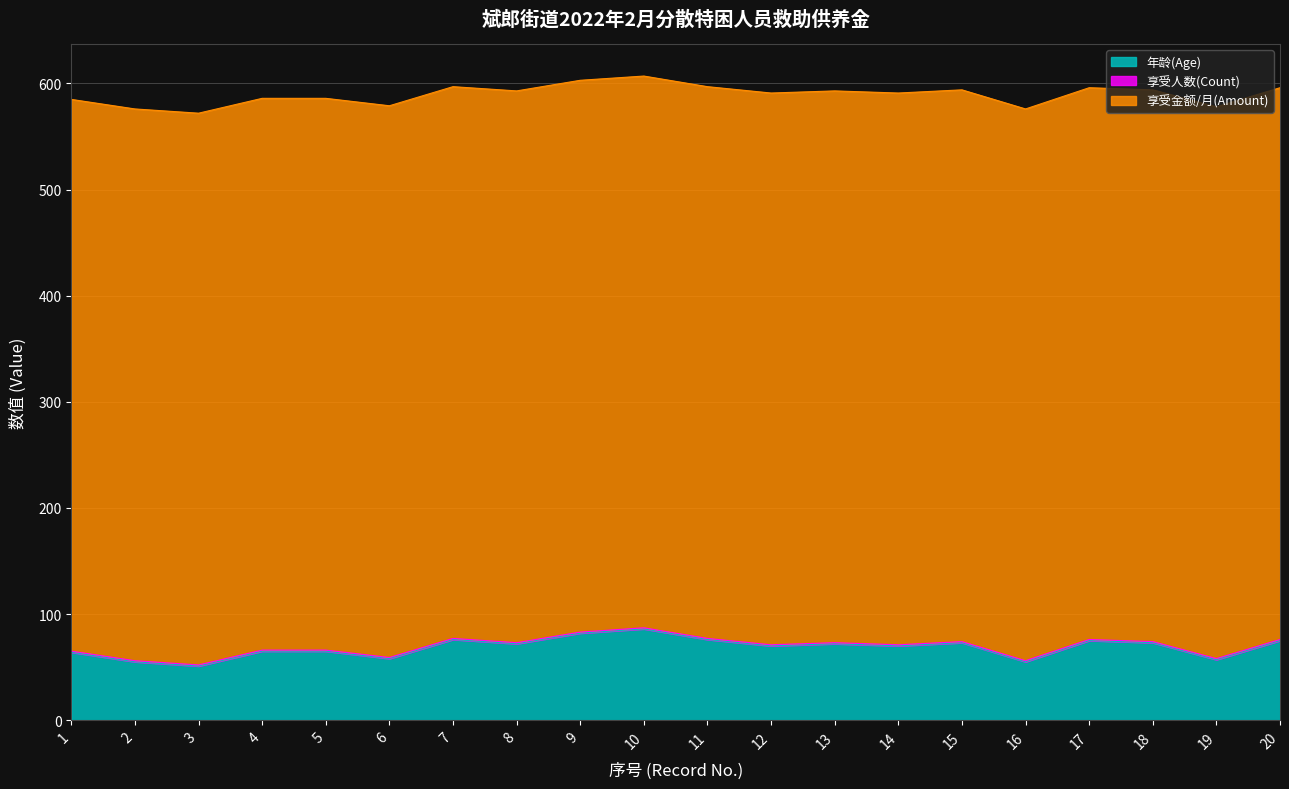

The value of 年龄(Age) at 10 is 131. True or false?

False